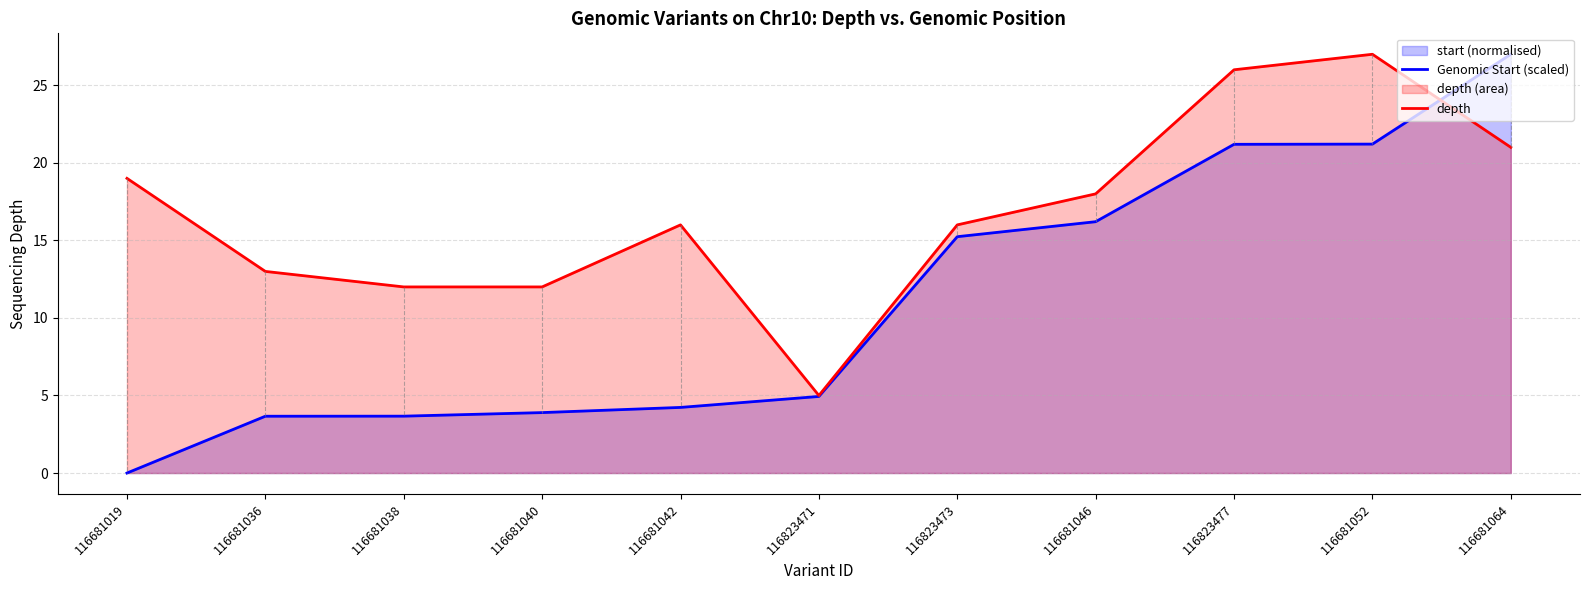

At how many categories does at least one series exceed 8?

10